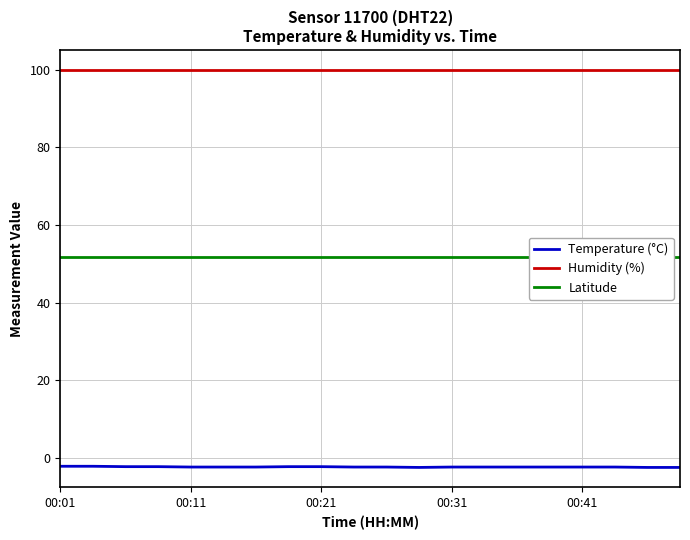

True or false: Temperature (°C) has a value of -2.3 at 00:41.

True